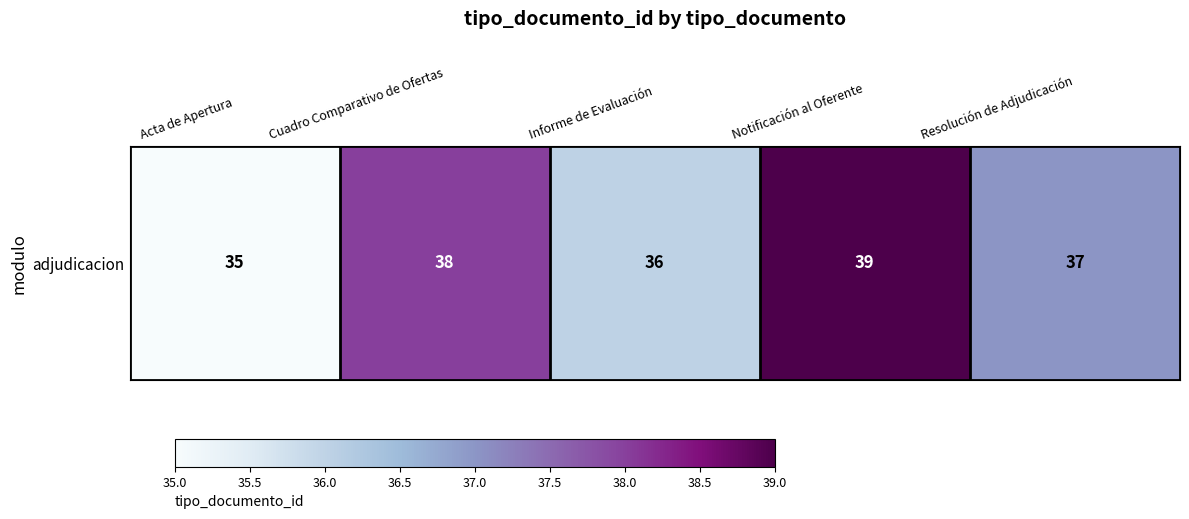

What is the change in value from Notificación al Oferente to Resolución de Adjudicación?

-2